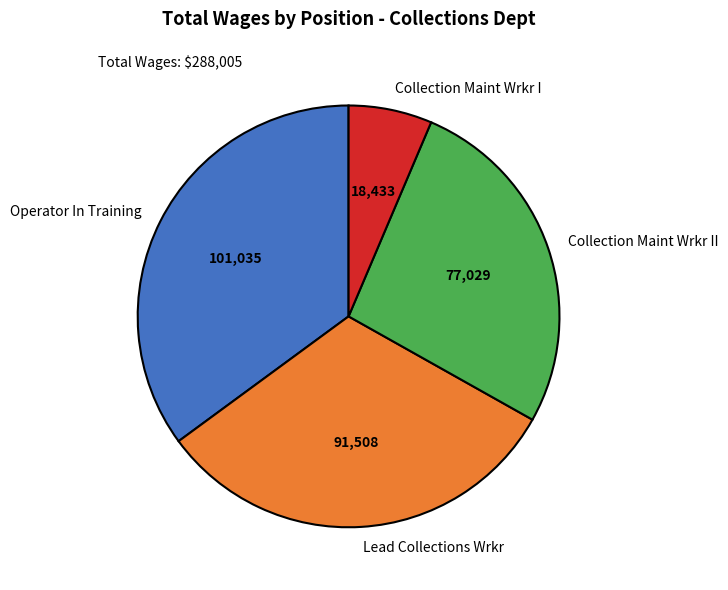

Is it true that Collection Maint Wrkr I is 1% of the pie?

False